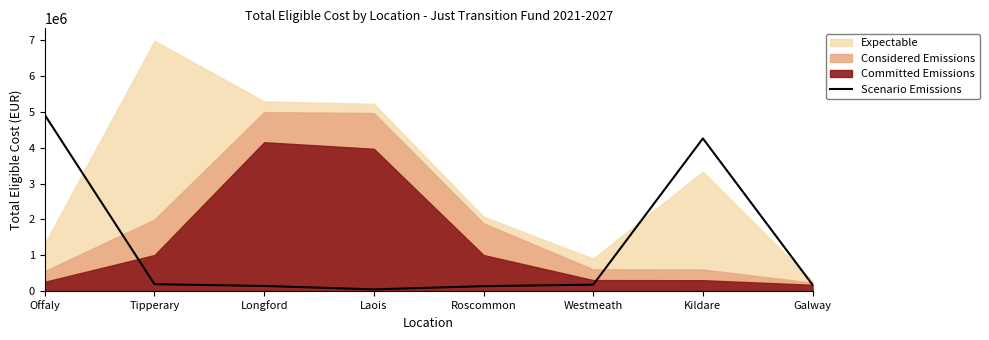

What is the label of the 1st point from the right?

Galway